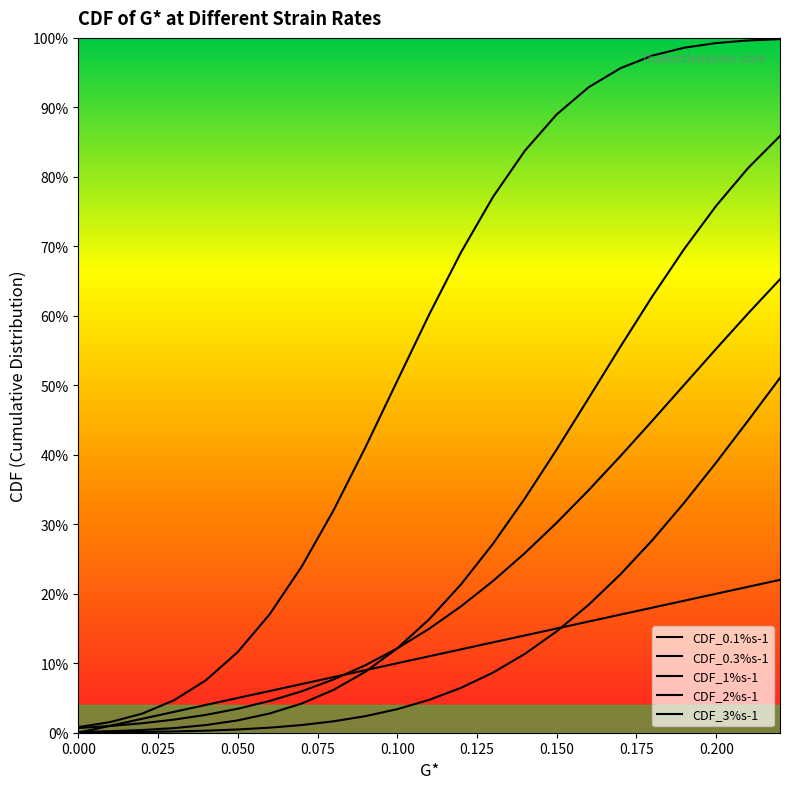

Does the chart display data point markers on the line(s)?

No